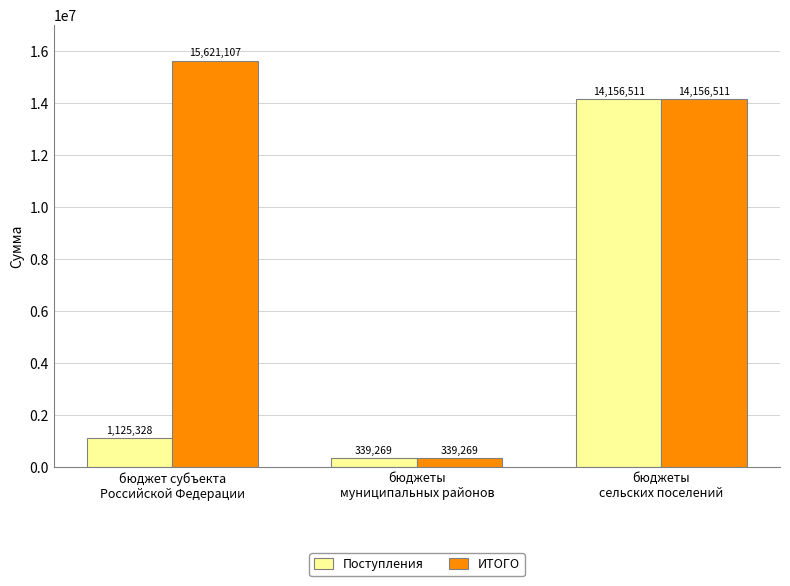

Which series has the largest total across all categories?

ИТОГО